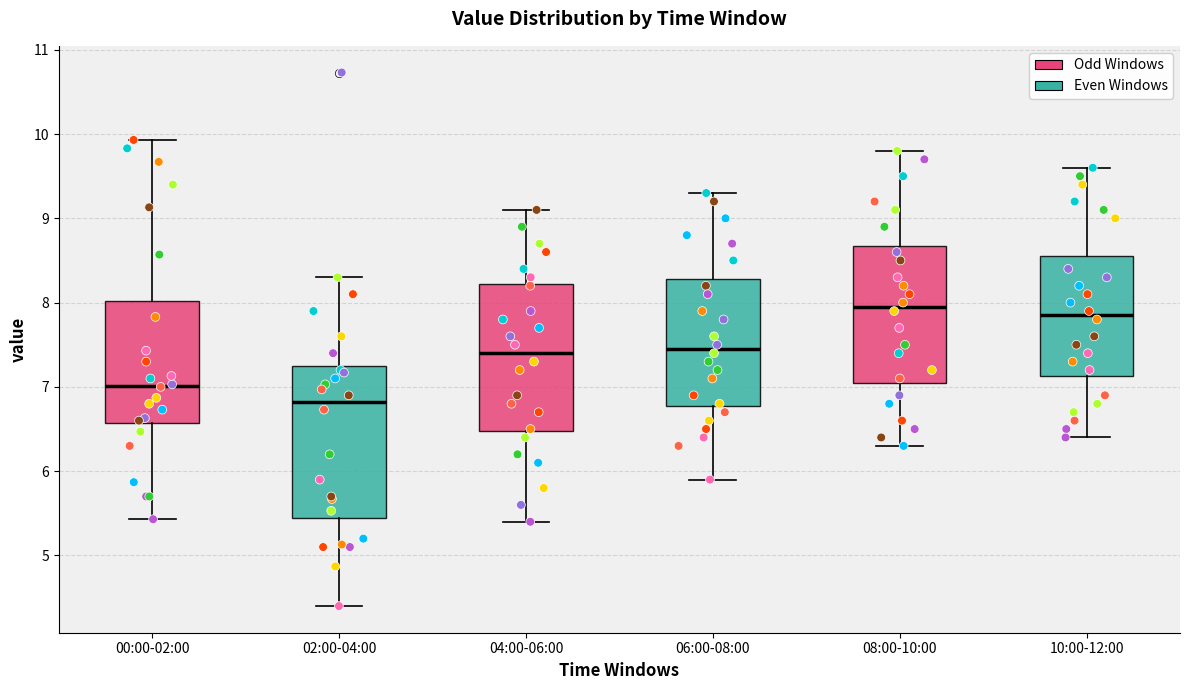

Reading left to right, read every box against the y-axis: the position of its median line, the range the box covers, and the ends of its whiskers. The values are not printed on the chart, so give them approximately, as read against the axis.

00:00-02:00: median 7.0, box 6.6 to 8.0, whiskers 5.4 to 9.9
02:00-04:00: median 6.8, box 5.4 to 7.3, whiskers 4.4 to 8.3
04:00-06:00: median 7.4, box 6.5 to 8.2, whiskers 5.4 to 9.1
06:00-08:00: median 7.5, box 6.8 to 8.3, whiskers 5.9 to 9.3
08:00-10:00: median 8.0, box 7.1 to 8.7, whiskers 6.3 to 9.8
10:00-12:00: median 7.9, box 7.1 to 8.6, whiskers 6.4 to 9.6